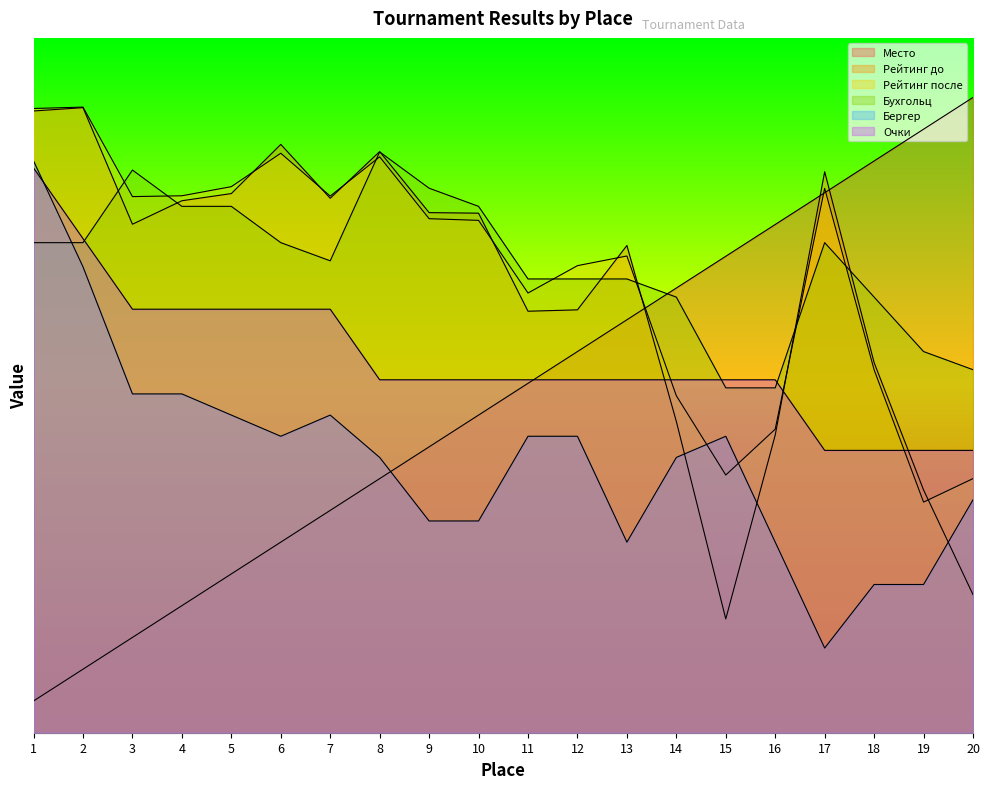

True or false: Место has more than 0 points higher than both neighbors.

False